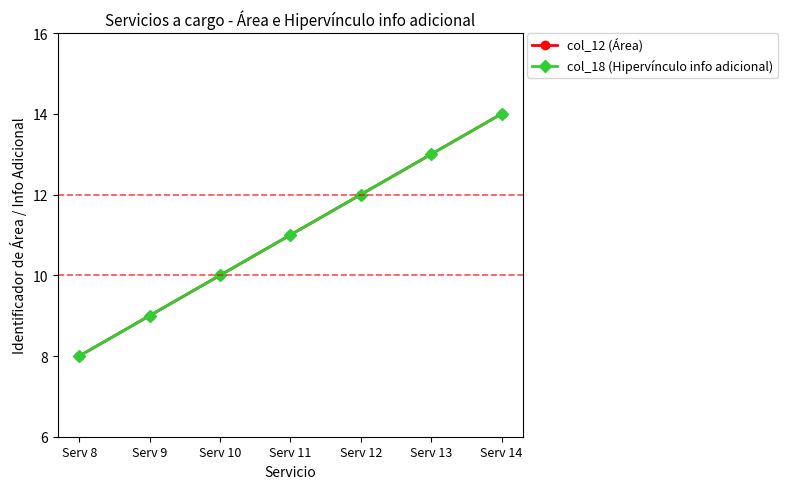

At which label does col_12 (Área) first exceed 11?

Serv 12